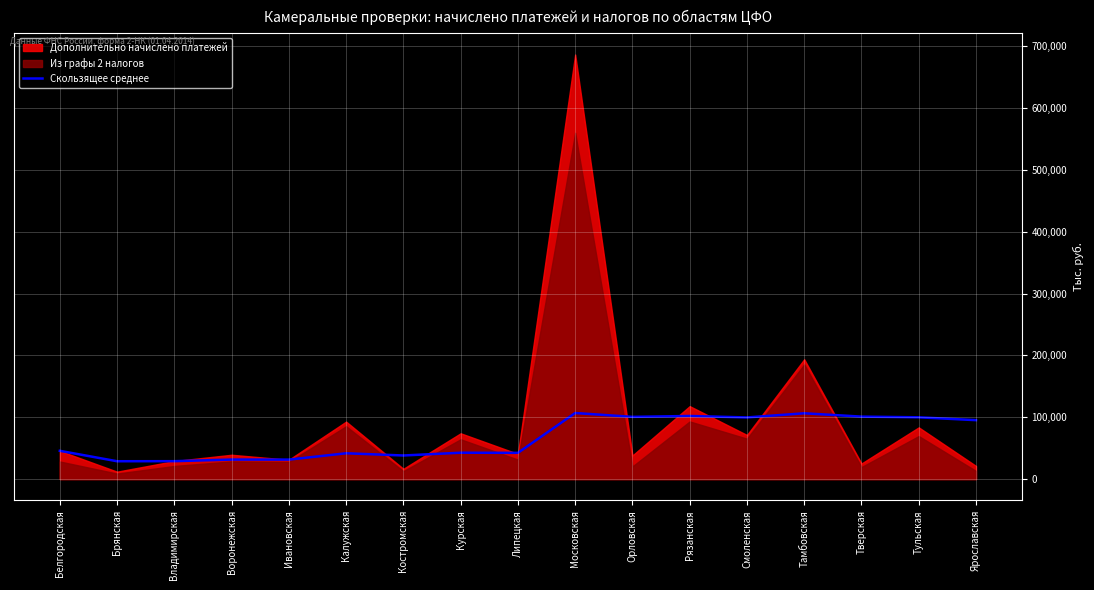

How many lines are shown in the chart?

1